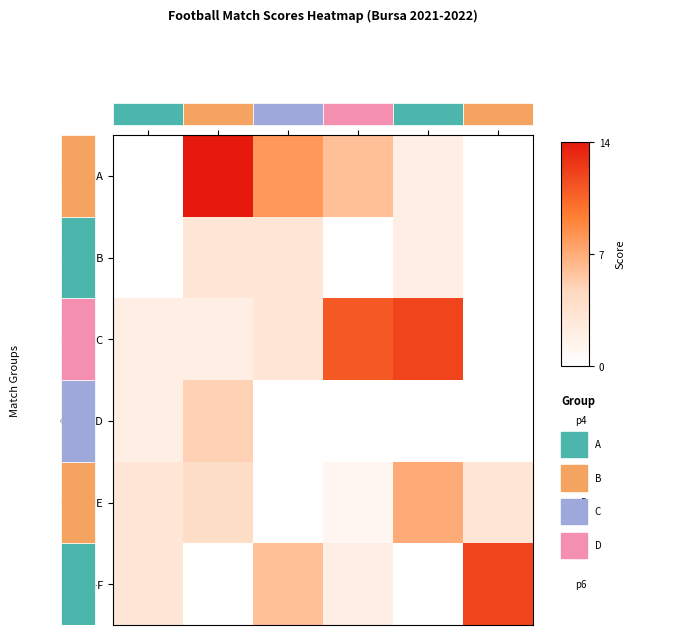

At Round3 Match1, list the series in order from largest to smallest.

Group-C, Group-E, Group-A, Group-B, Group-D, Group-F